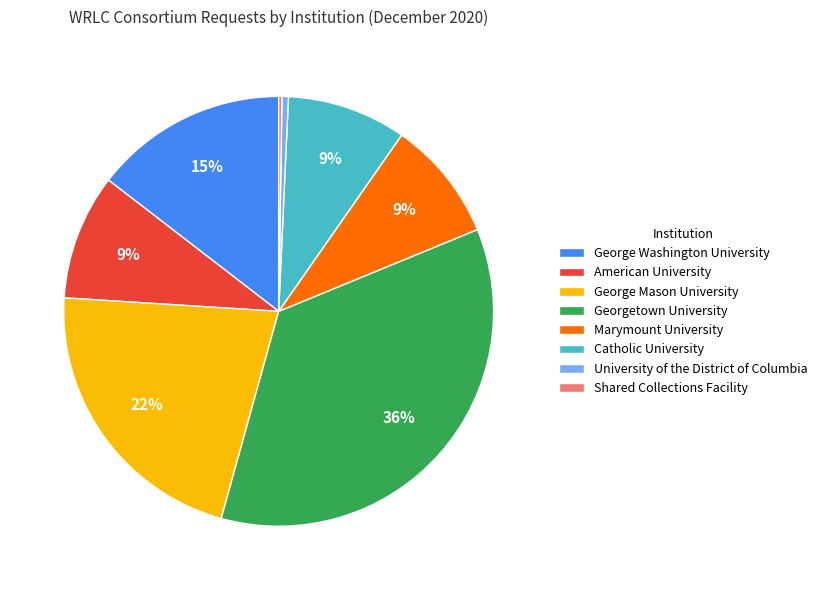

Combined, do George Mason University and Catholic University account for over 50%?

No